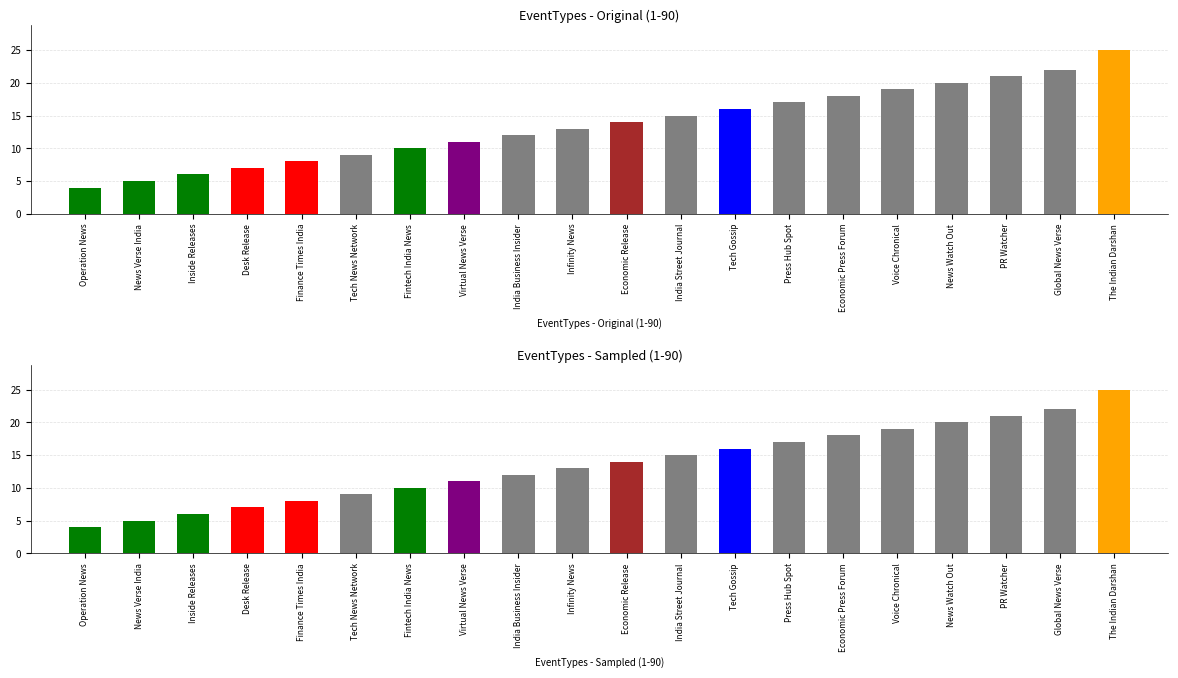

Rank the categories by value from highest to lowest.

The Indian Darshan, Global News Verse, PR Watcher, News Watch Out, Voice Chronical, Economic Press Forum, Press Hub Spot, Tech Gossip, India Street Journal, Economic Release, Infinity News, India Business Insider, Virtual News Verse, Fintech India News, Tech News Network, Finance Times India, Desk Release, Inside Releases, News Verse India, Operation News